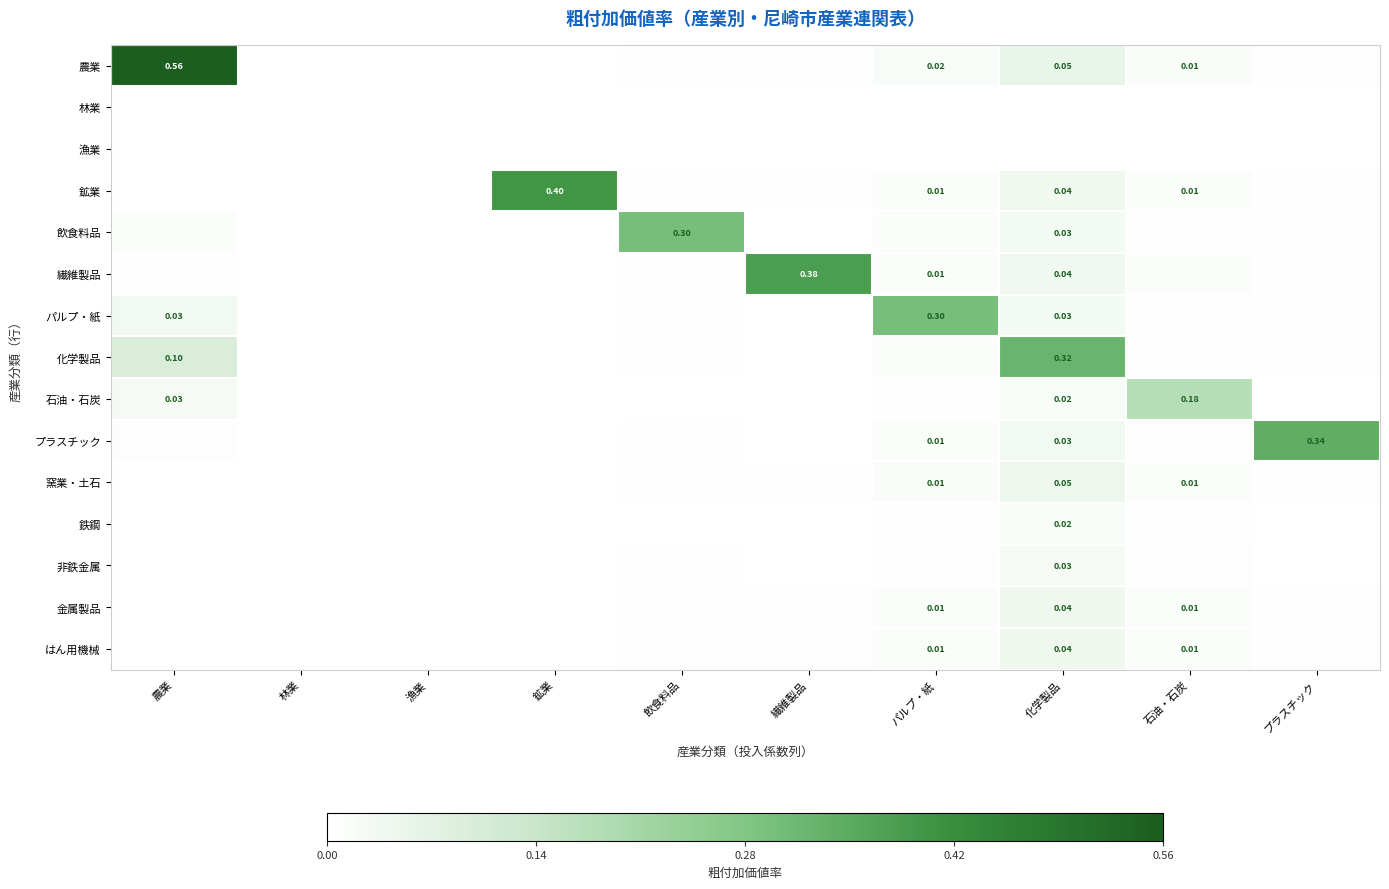

Which has a higher value, 鉱業 or パルプ・紙?

パルプ・紙